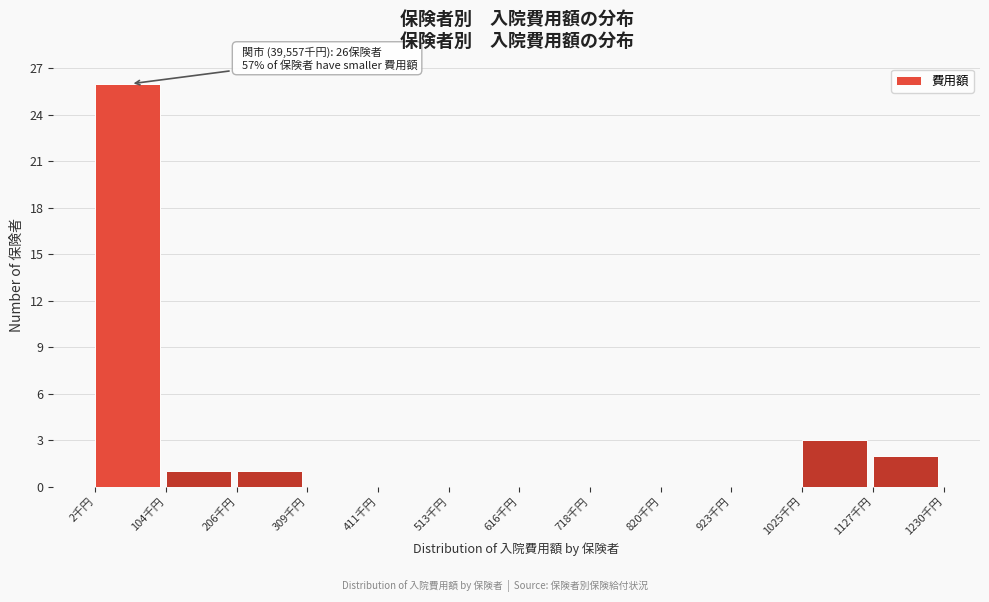

Reading left to right, what are all the values shown in this chart?

2千円=26	104千円=1	206千円=1	309千円=0	411千円=0	513千円=0	616千円=0	718千円=0	820千円=0	923千円=0	1025千円=3	1127千円=2